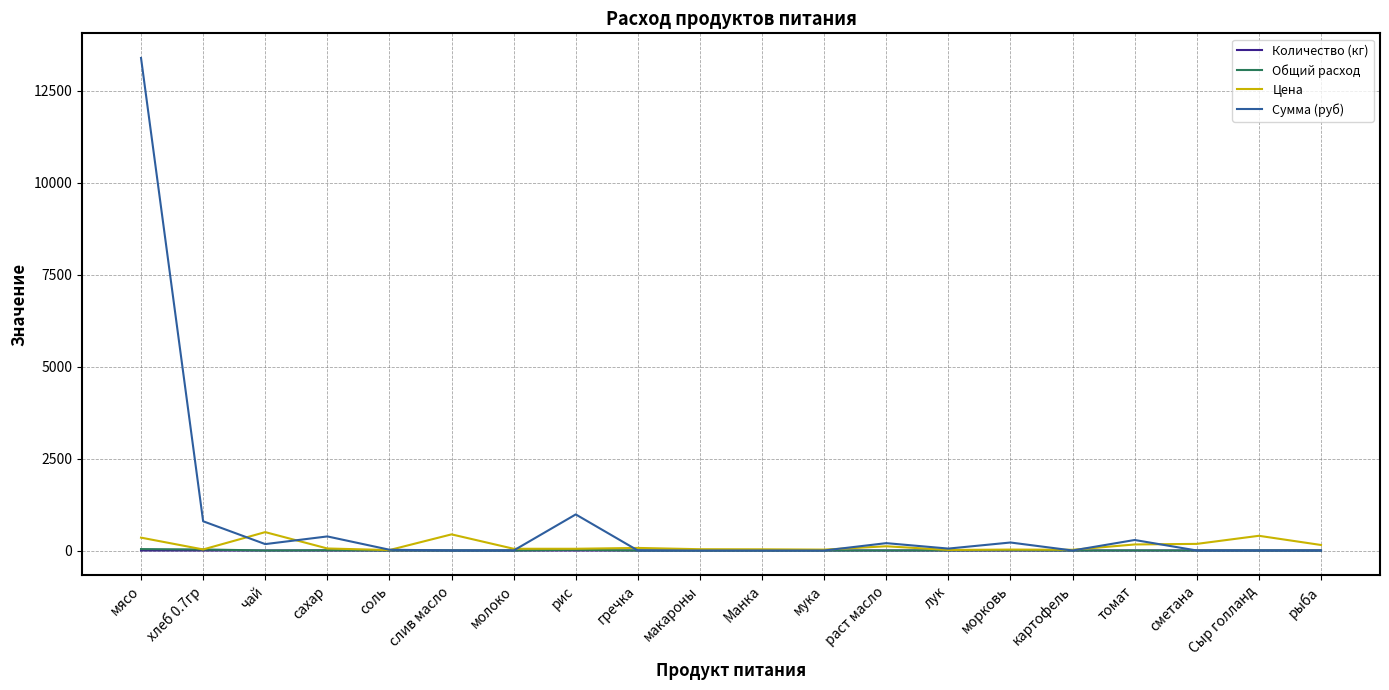

How many values in the Общий расход series exceed 0?

10